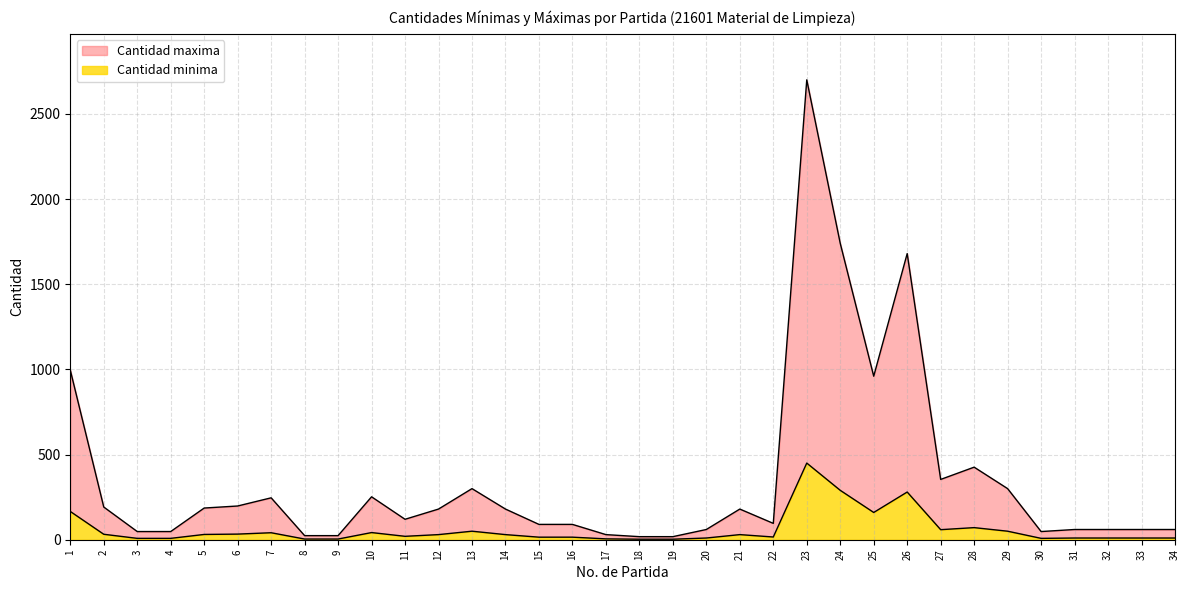

At which category is the sum across all series the highest?

23